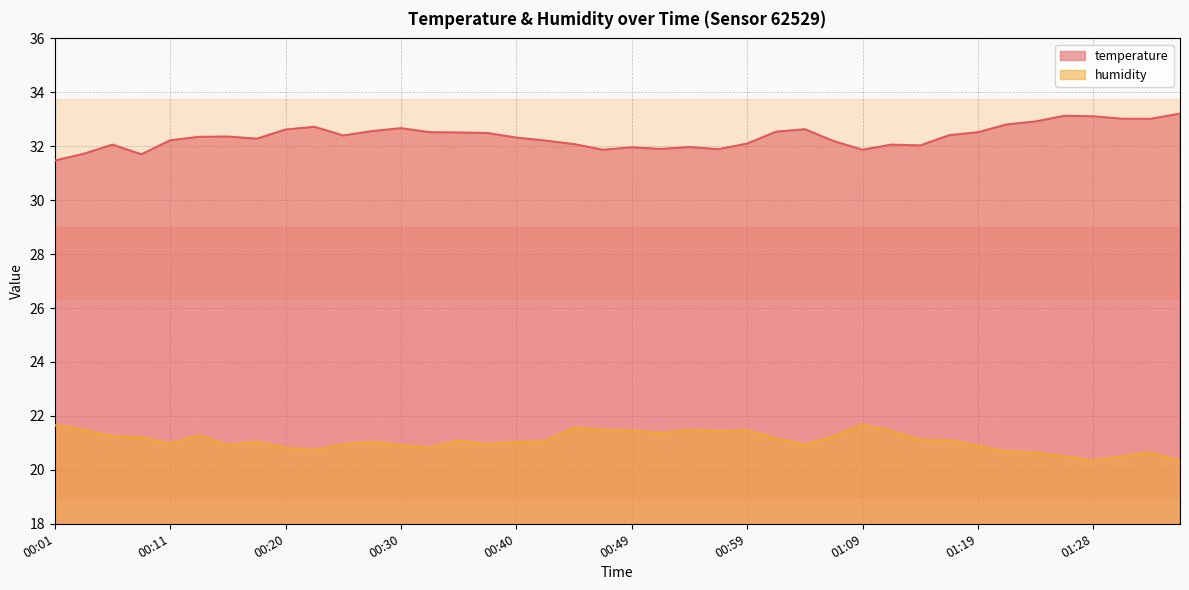

Reading right to left, transcribe all the data shown in this chart.

temperature: 01:36=33.2	01:33=33.0	01:31=33.0	01:28=33.1	01:26=33.1	01:23=32.9	01:21=32.8	01:19=32.5	01:16=32.4	01:14=32.0	01:11=32.1	01:09=31.9	01:06=32.2	01:04=32.6	01:02=32.5	00:59=32.1	00:57=31.9	00:54=32.0	00:52=31.9	00:49=32.0	00:47=31.9	00:45=32.1	00:42=32.2	00:40=32.3	00:37=32.5	00:35=32.5	00:32=32.5	00:30=32.7	00:28=32.6	00:25=32.4	00:23=32.7	00:20=32.6	00:18=32.3	00:16=32.4	00:13=32.4	00:11=32.2	00:08=31.7	00:06=32.1	00:03=31.7	00:01=31.5
humidity: 01:36=20.3	01:33=20.6	01:31=20.5	01:28=20.3	01:26=20.5	01:23=20.6	01:21=20.7	01:19=20.9	01:16=21.1	01:14=21.1	01:11=21.4	01:09=21.7	01:06=21.2	01:04=20.9	01:02=21.2	00:59=21.5	00:57=21.4	00:54=21.5	00:52=21.4	00:49=21.4	00:47=21.5	00:45=21.6	00:42=21.1	00:40=21.0	00:37=20.9	00:35=21.1	00:32=20.8	00:30=20.9	00:28=21.0	00:25=20.9	00:23=20.7	00:20=20.8	00:18=21.0	00:16=20.9	00:13=21.3	00:11=21.0	00:08=21.2	00:06=21.2	00:03=21.5	00:01=21.6